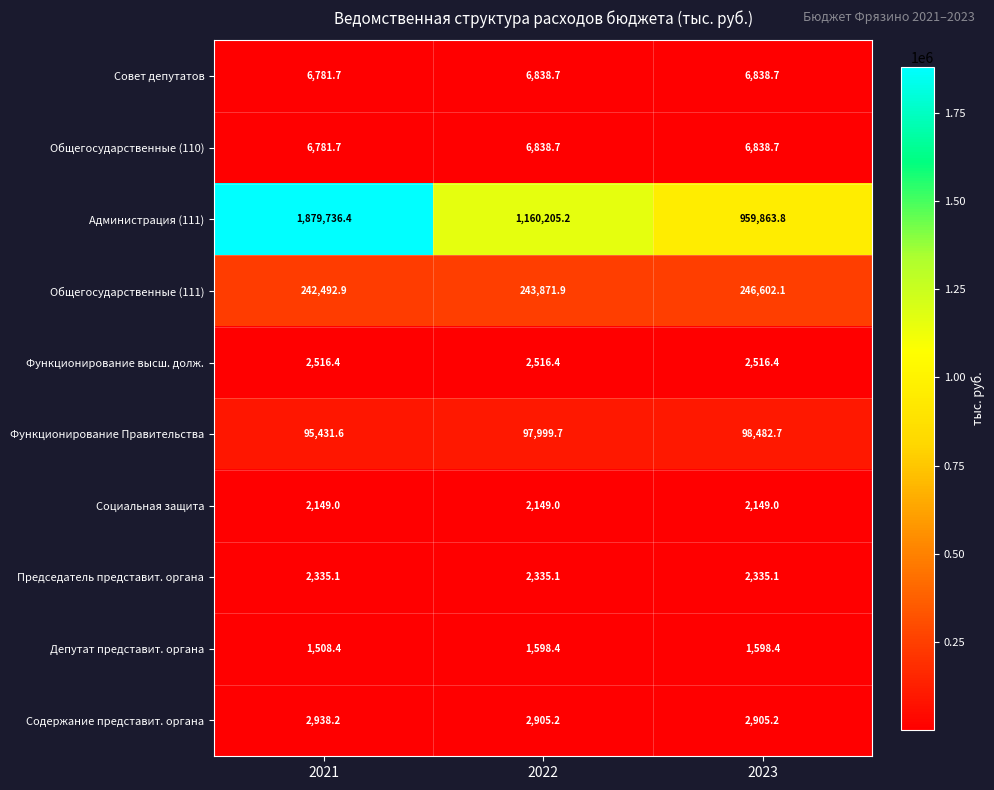

What is the average value of the Содержание представит. органа series?

2916.2